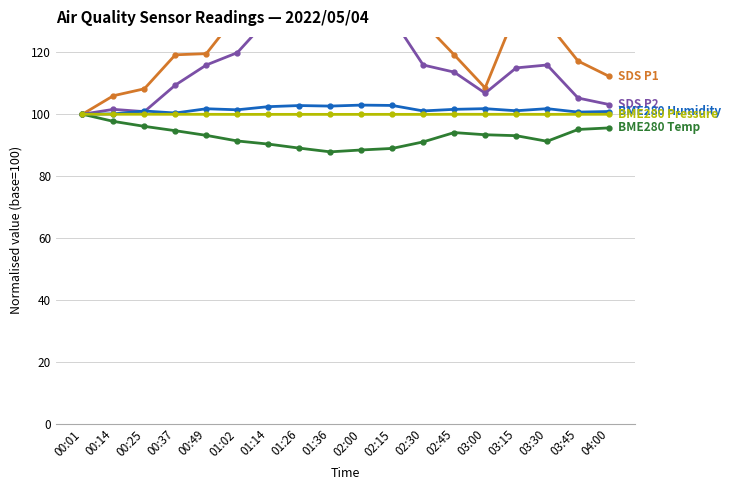

What is the value of the BME280_pressure_norm point at the 16th from the left?

100.0